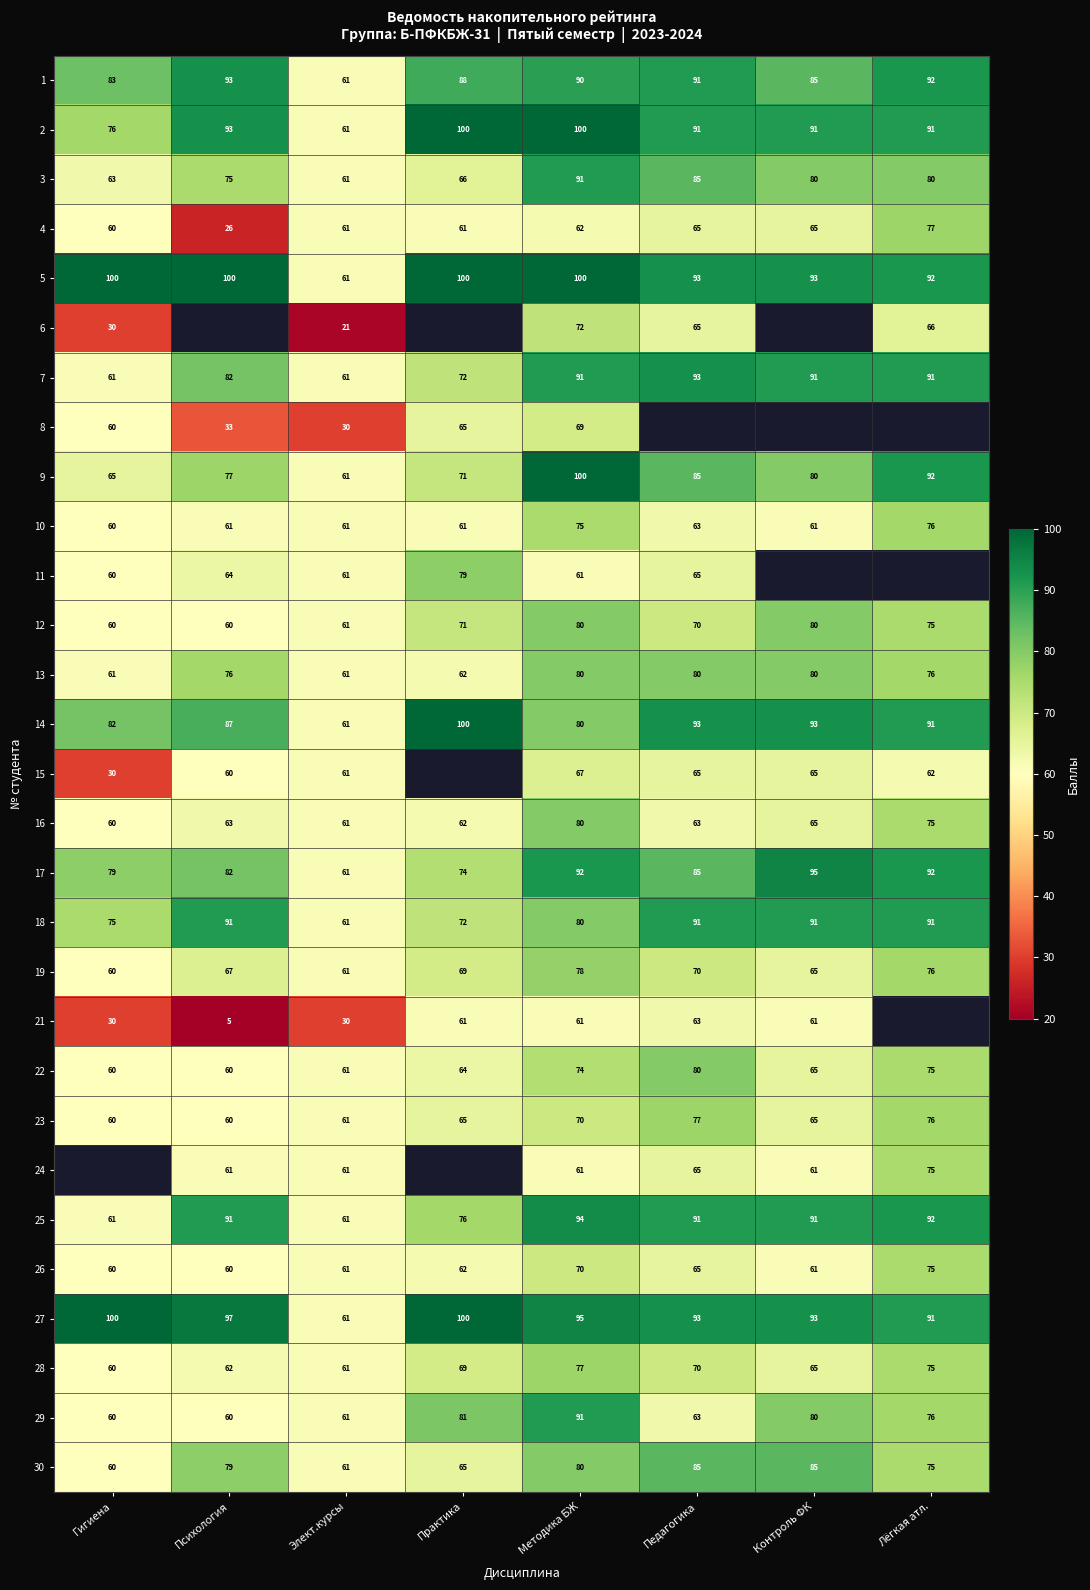

What is the lowest value of the 4 series?

26